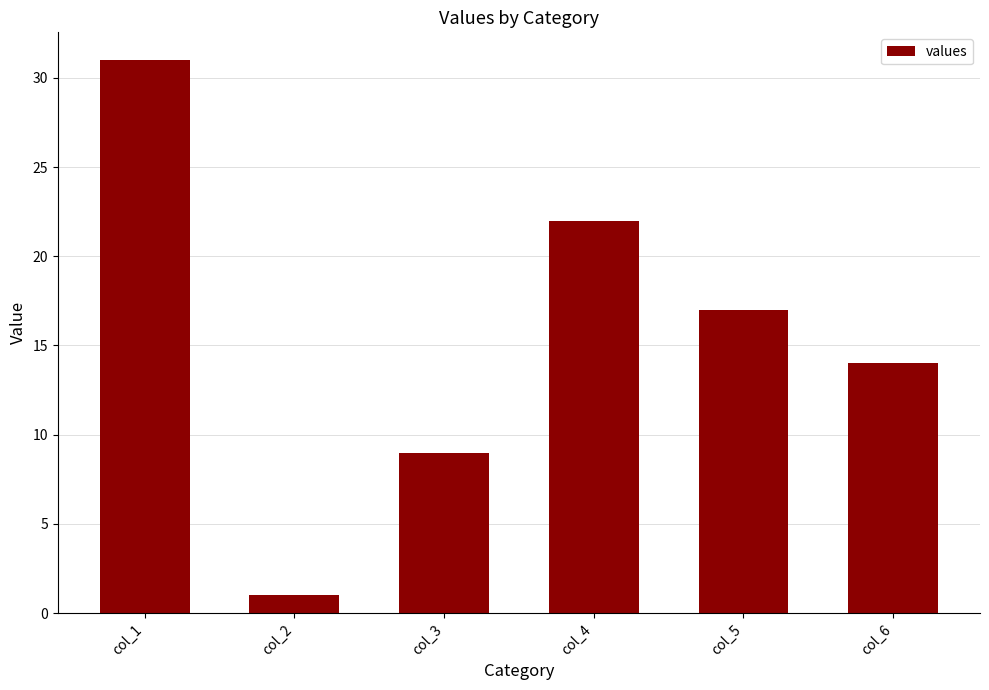

Which label corresponds to the smallest value in the chart?

col_2